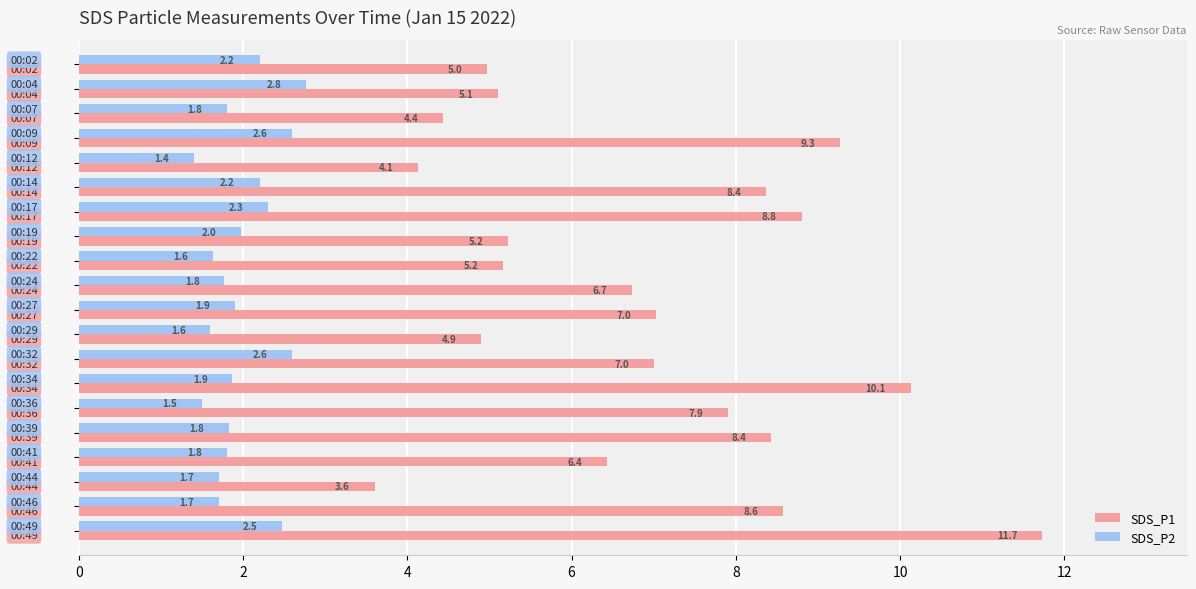

What are all the series names shown in the legend?

SDS_P1, SDS_P2